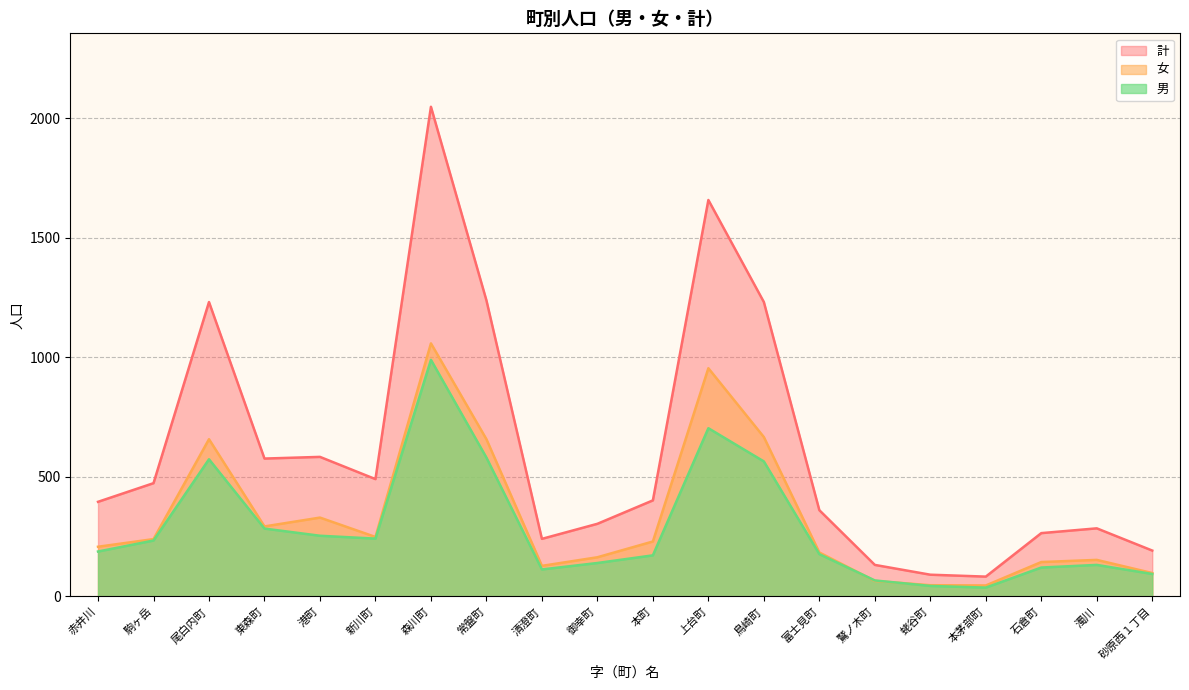

Reading left to right, transcribe all the data shown in this chart.

男: 188	234	574	284	254	242	990	581	113	140	172	704	565	177	67	44	37	121	132	94
女: 208	240	658	293	330	249	1059	658	128	164	230	955	667	184	65	47	46	144	153	98
計: 396	474	1232	577	584	491	2049	1239	241	304	402	1659	1232	361	132	91	83	265	285	192